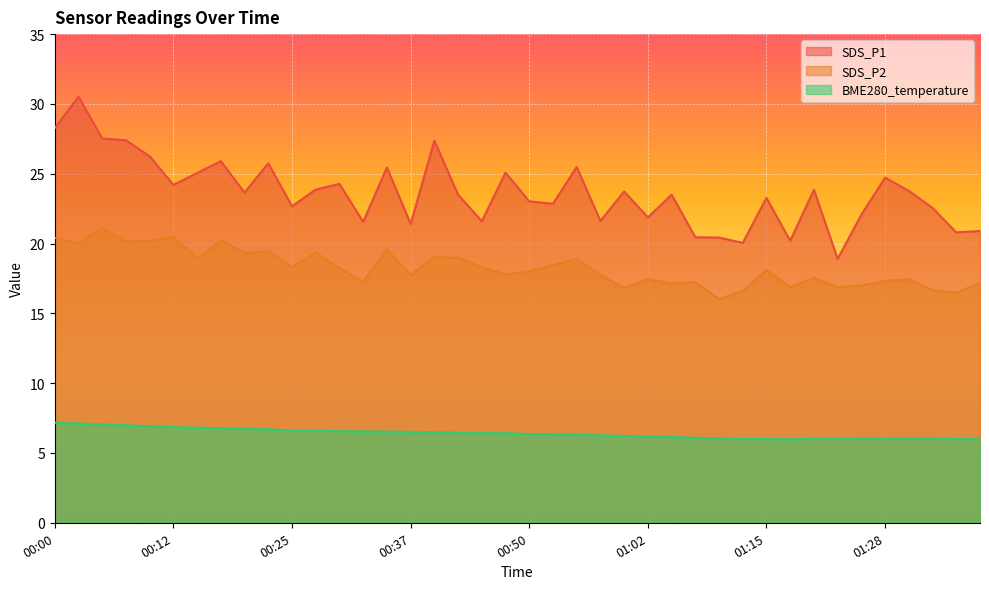

Is it true that SDS_P1 equals 14.5 at 00:37?

False